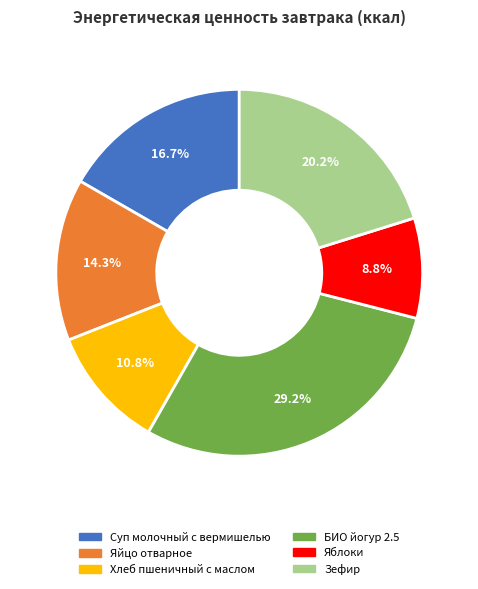

Is there a majority slice in this chart?

No